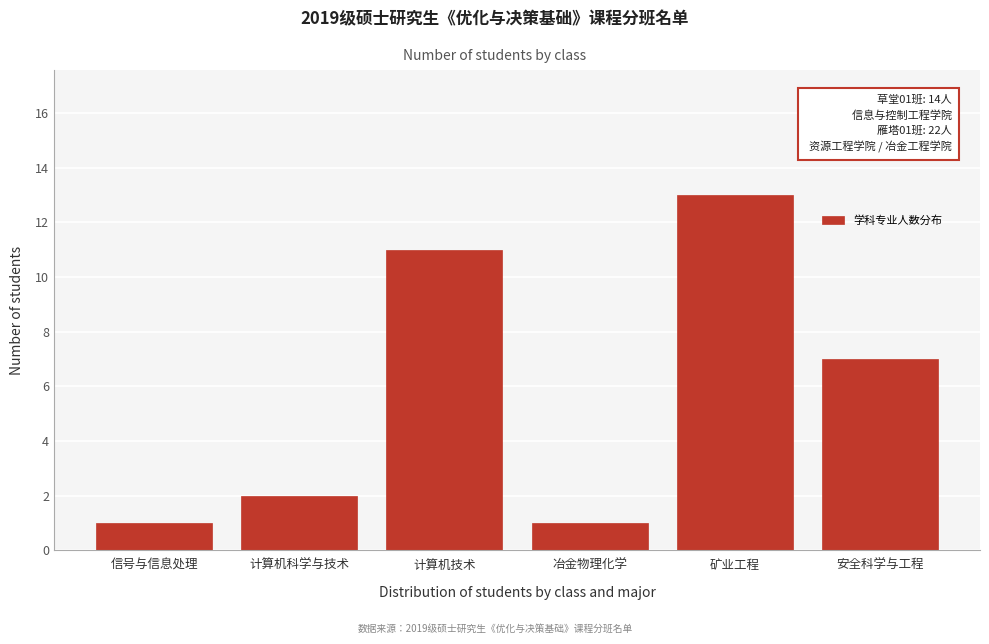

Reading left to right, what are all the values shown in this chart?

1	2	11	1	13	7